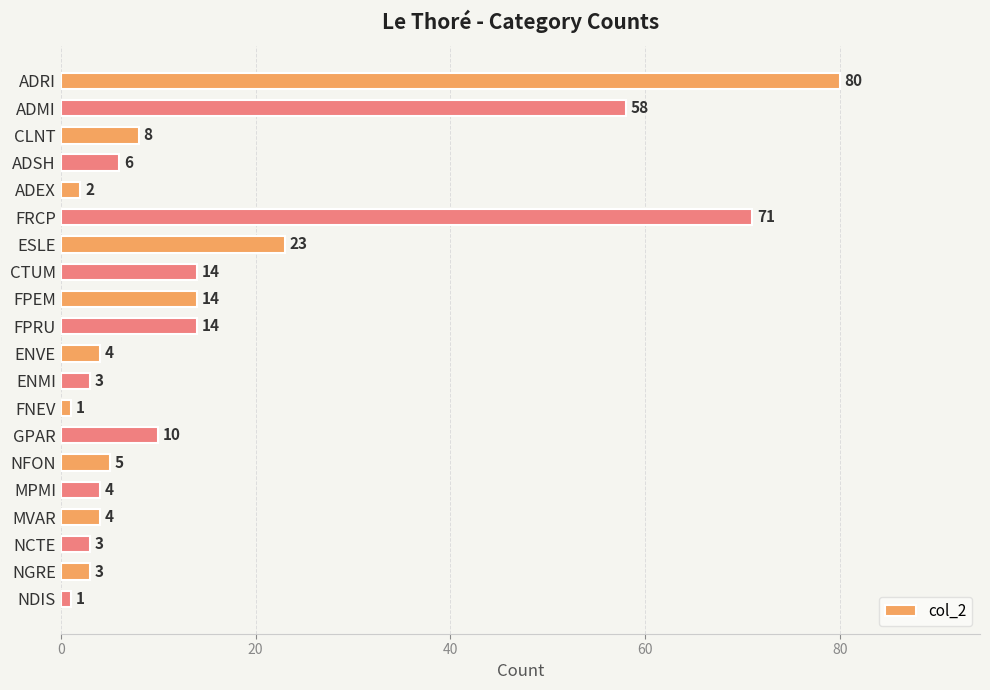

How many categories are shown in the chart?

20